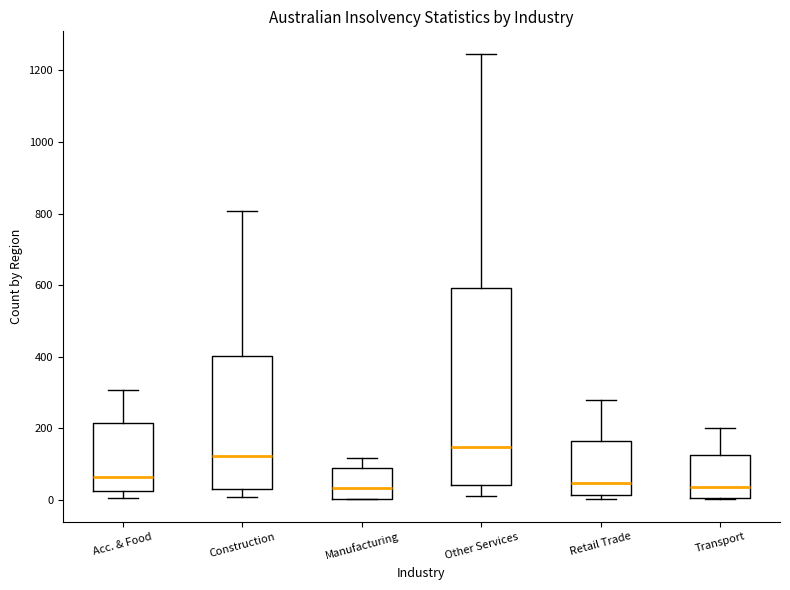

Where is the upper edge of the box for Retail Trade on the y-axis? The values are not printed on the chart, so give them approximately, as read against the axis.

160